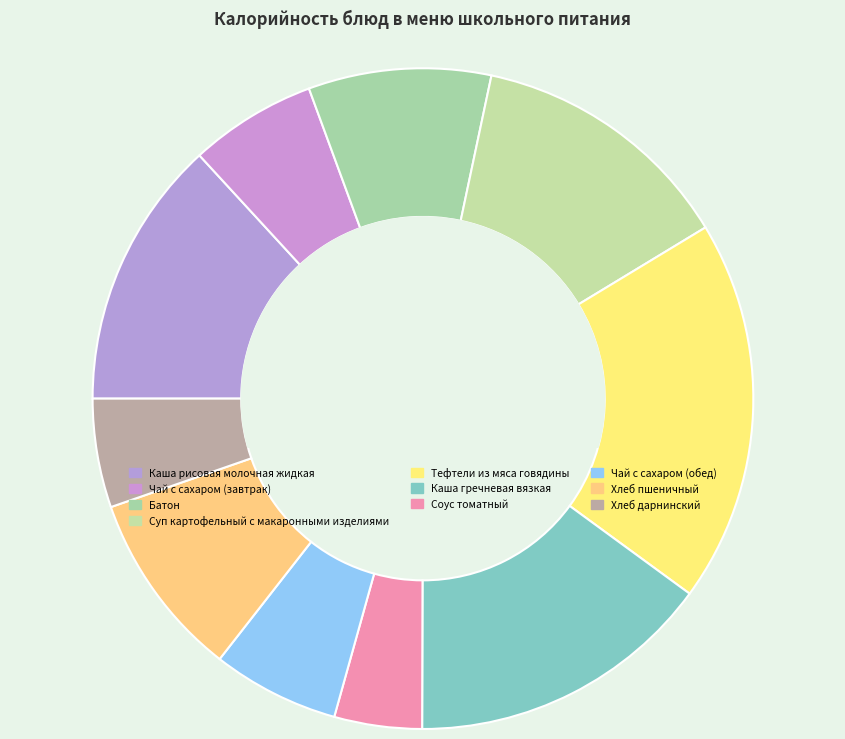

How many segments does this pie chart have?

10